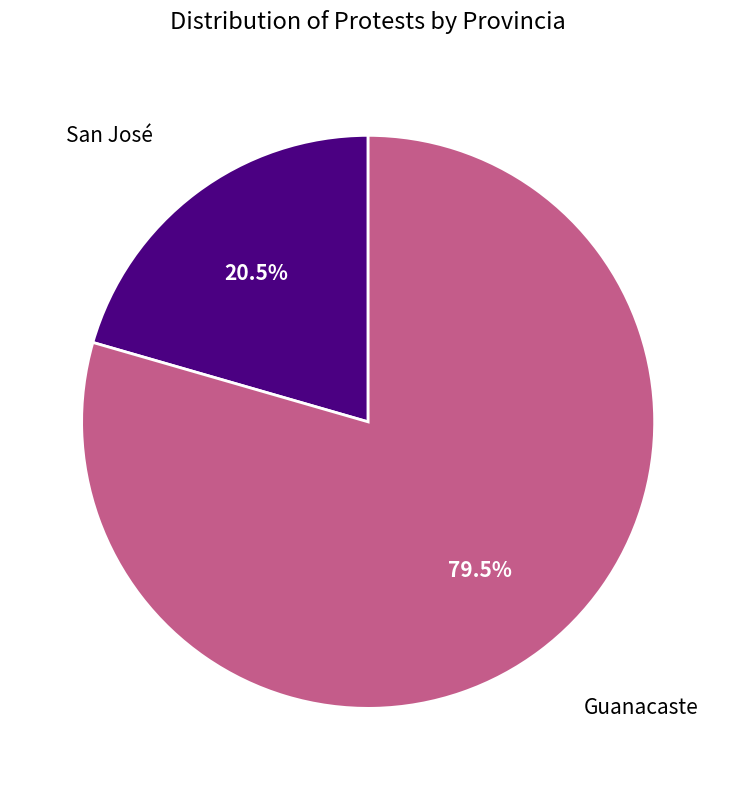

Does any single category account for the majority?

Yes